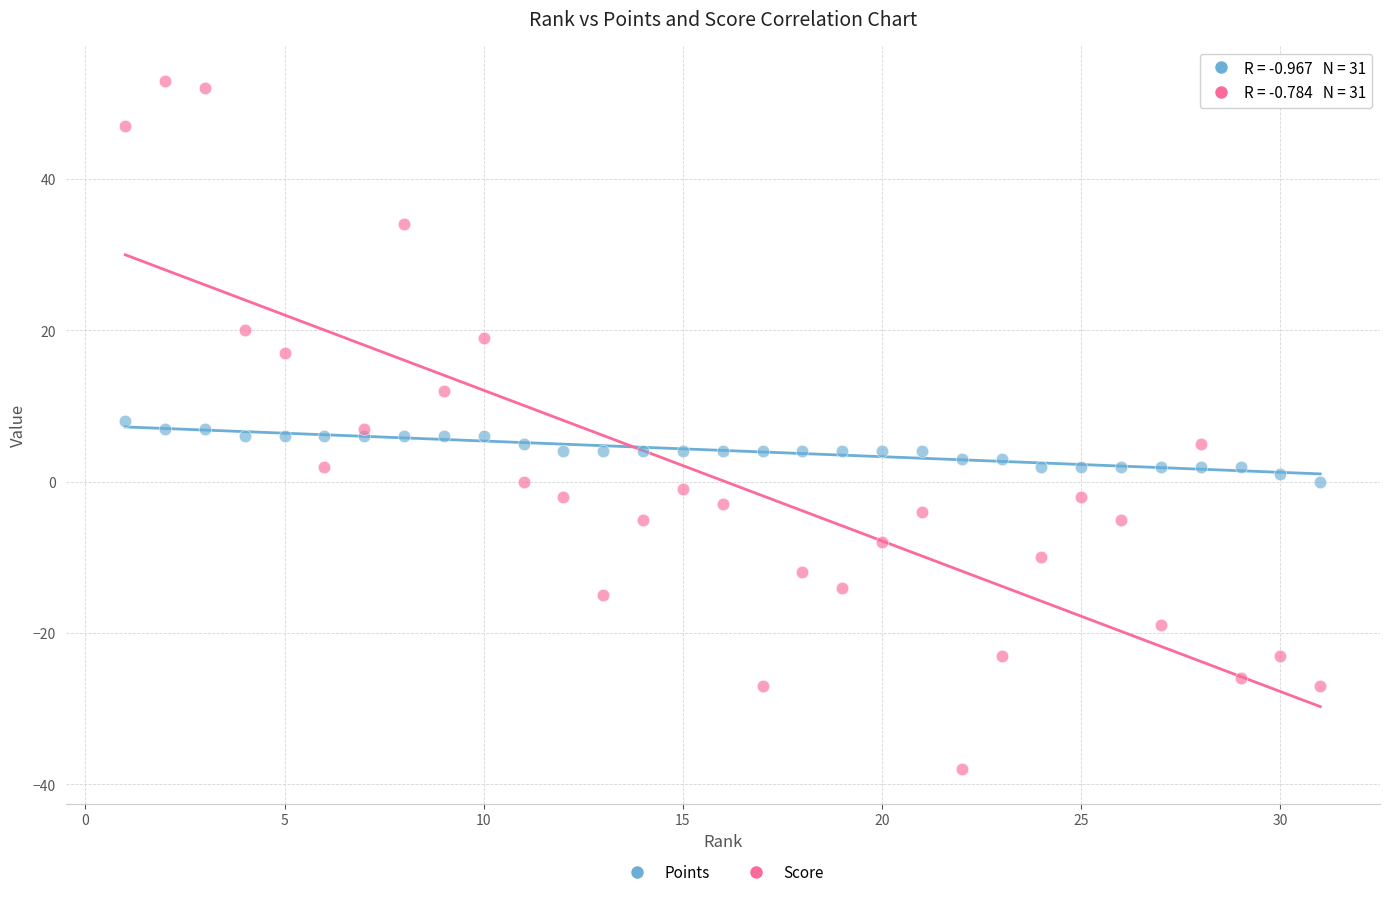

Which series has the largest Y range (max minus min)?

Score